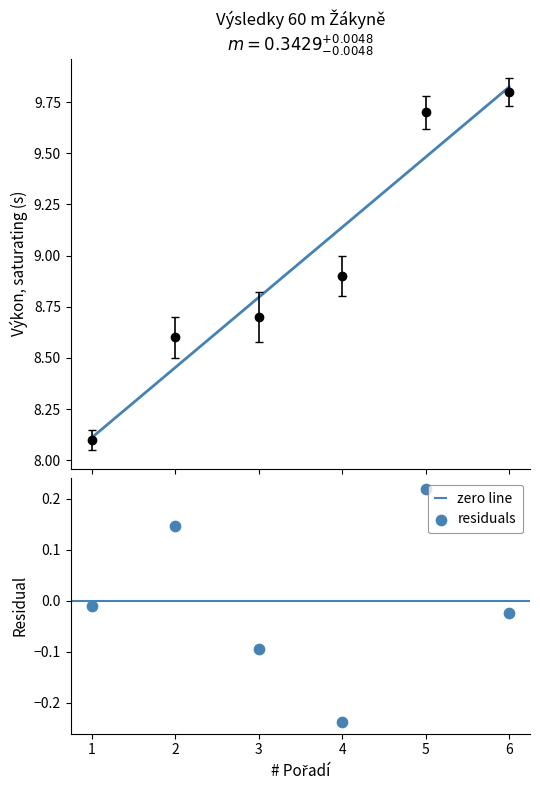

At how many categories does at least one series exceed 9?

3